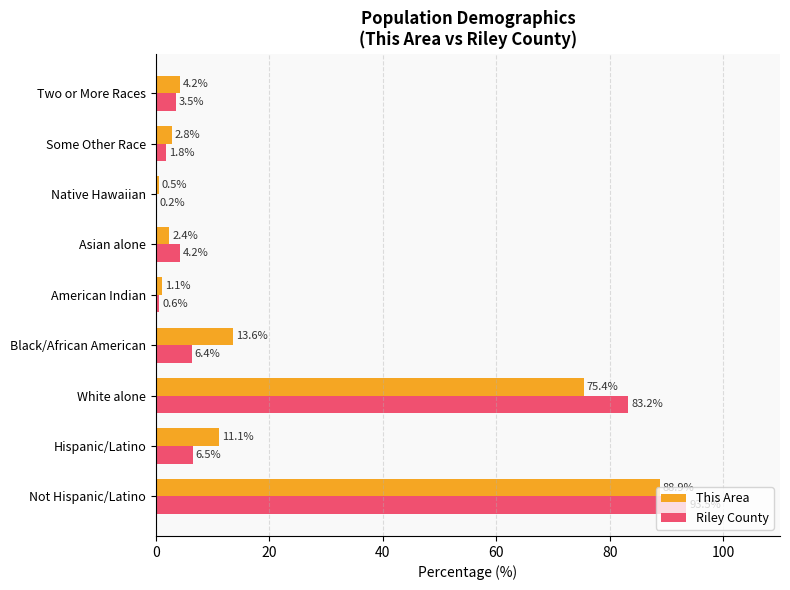

Which series changed the most between Native Hawaiian and Two or More Races?

This Area